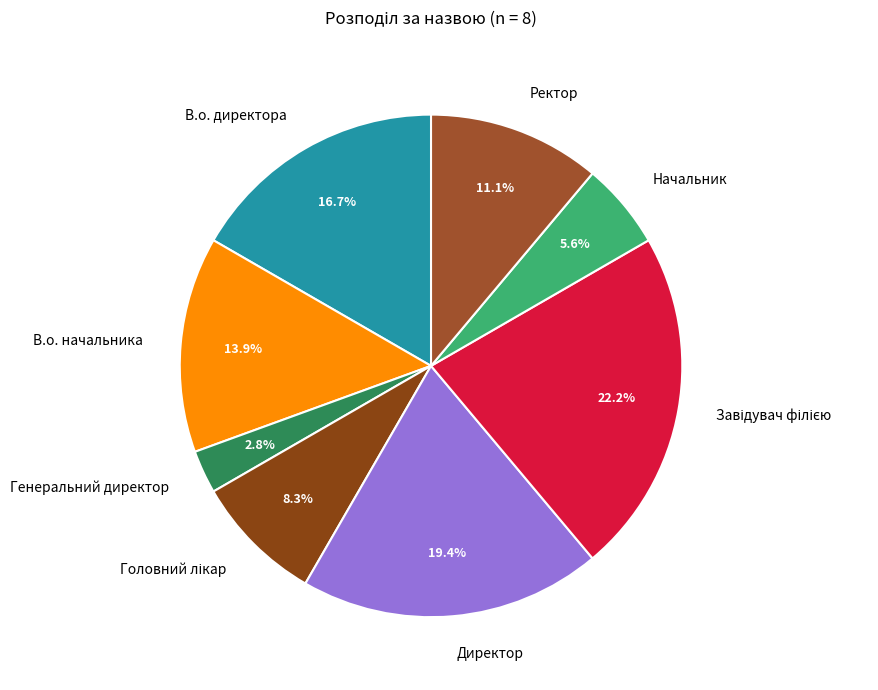

What is the smallest slice in the pie chart?

Генеральний директор